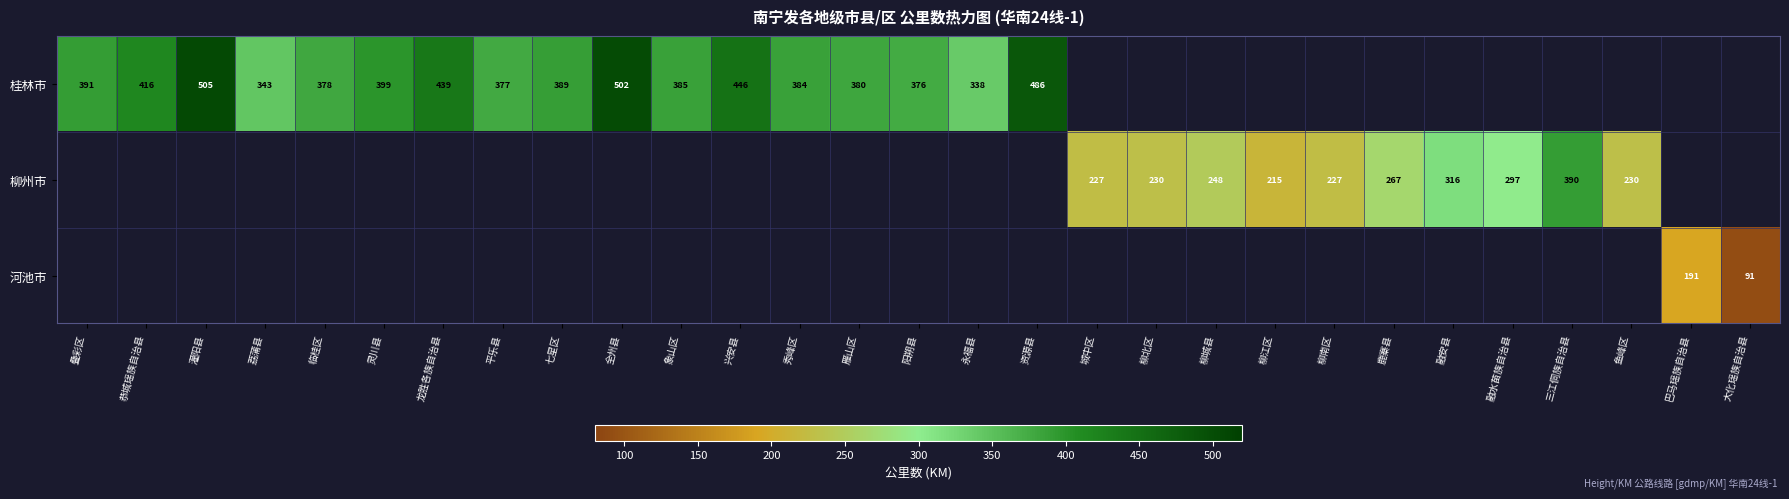

True or false: 桂林市 has a value of 385.0 at 象山区.

True